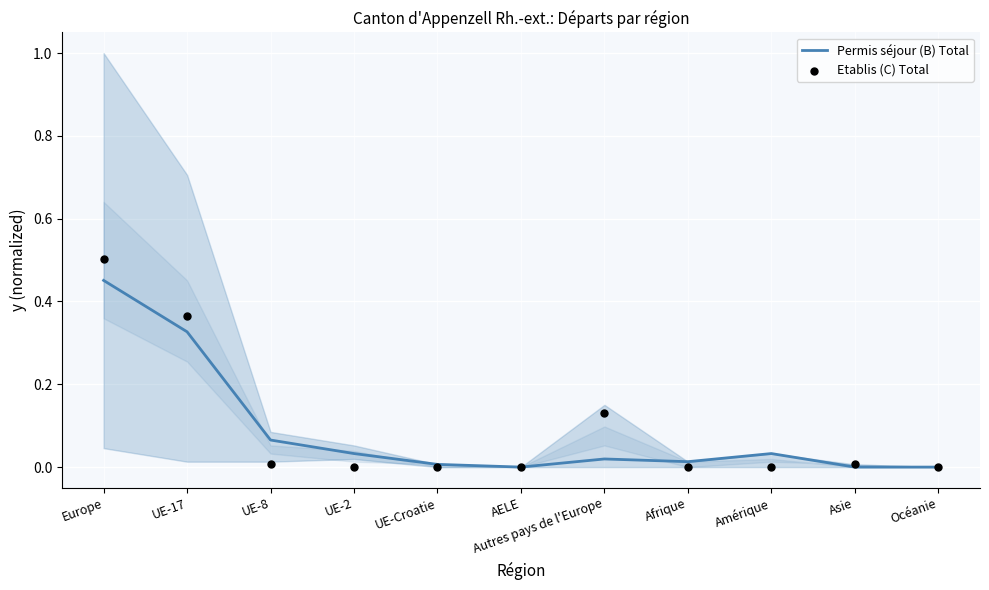

Which series has the largest total across all categories?

Etablis (C) Total